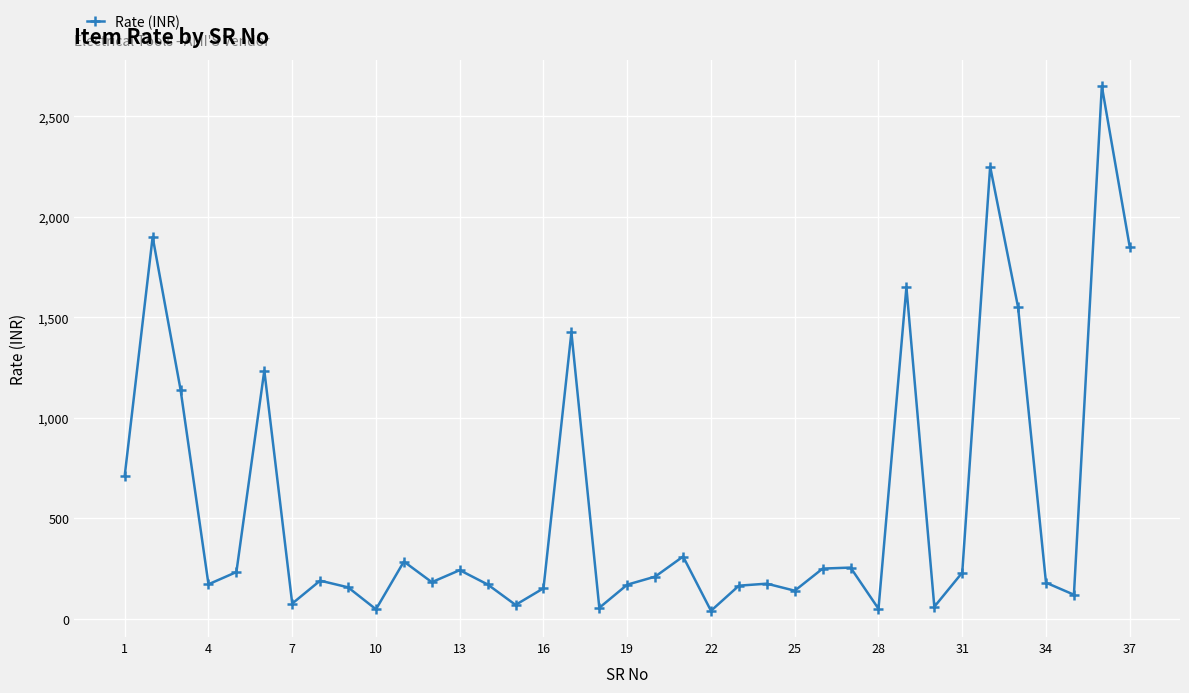

How many values are below 190?

18